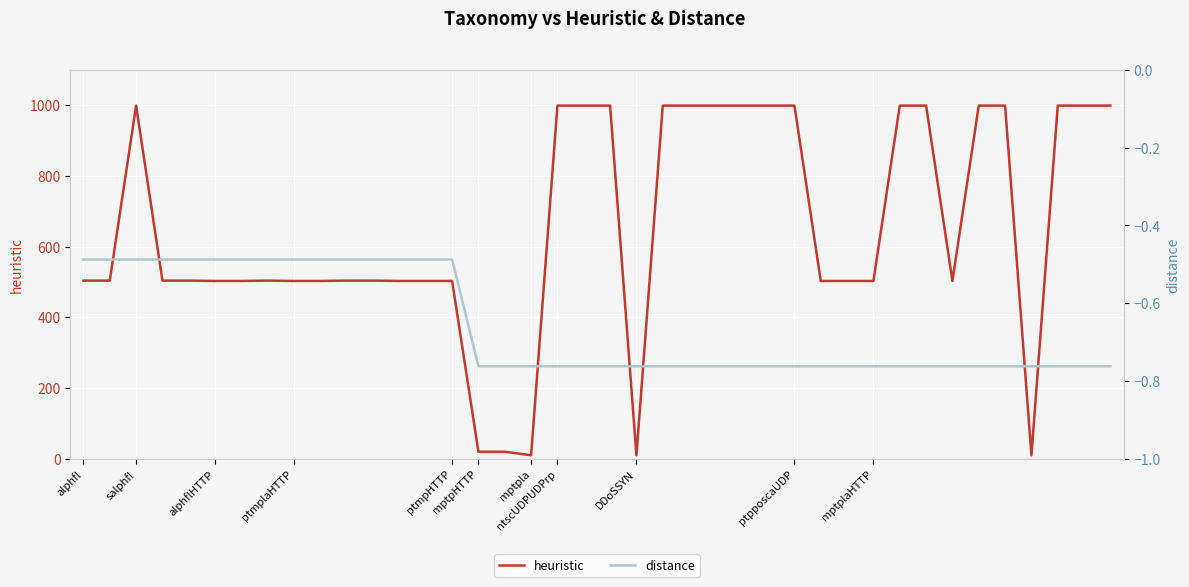

What position from the right is 23?

17